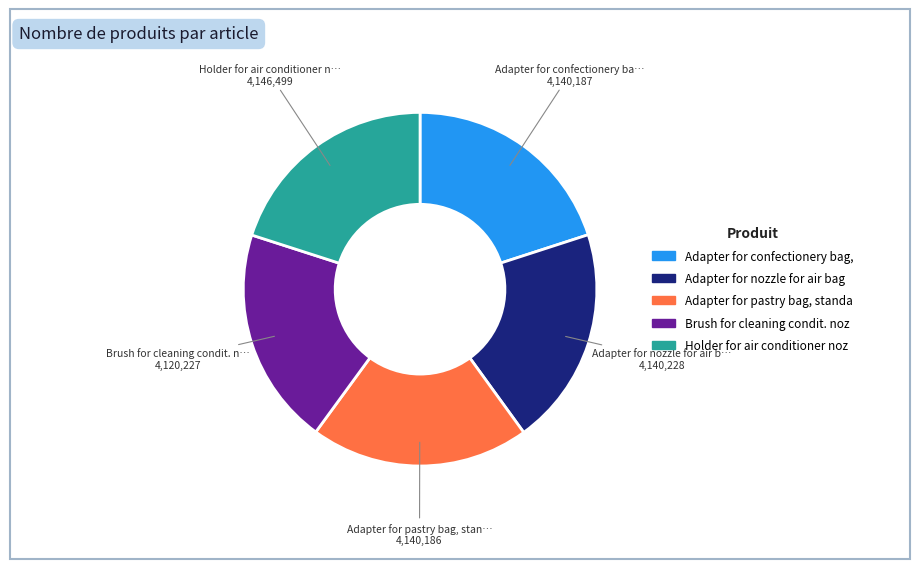

Is there a majority slice in this chart?

No